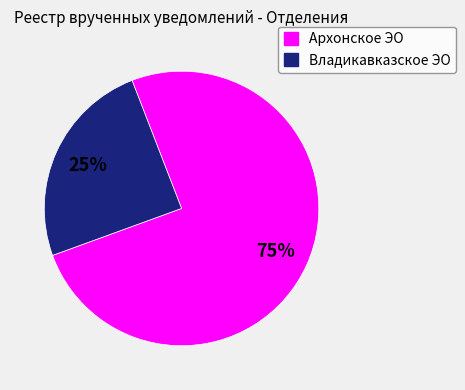

Is there any slice that represents more than half of the pie?

Yes